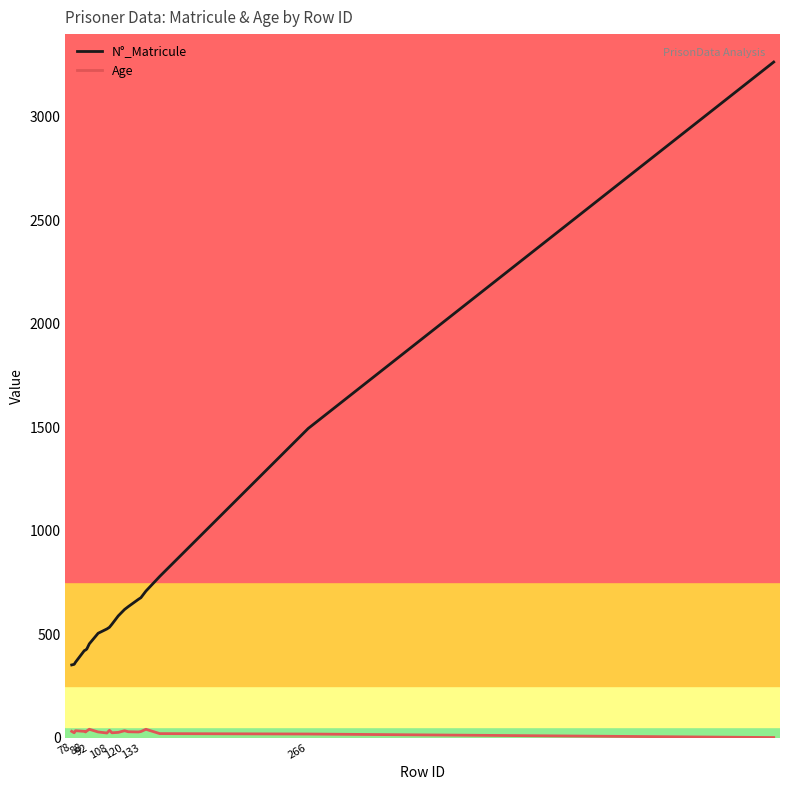

How many lines are shown in the chart?

2